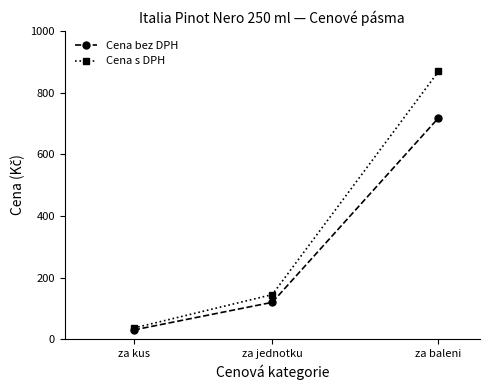

What is the difference between the maximum and second lowest values in the Cena bez DPH series?

598.0